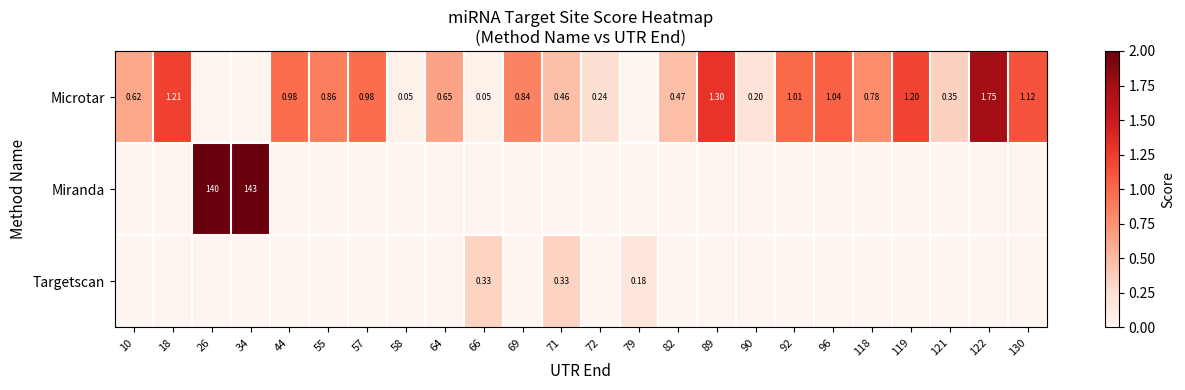

Which series has the widest spread of values?

Miranda